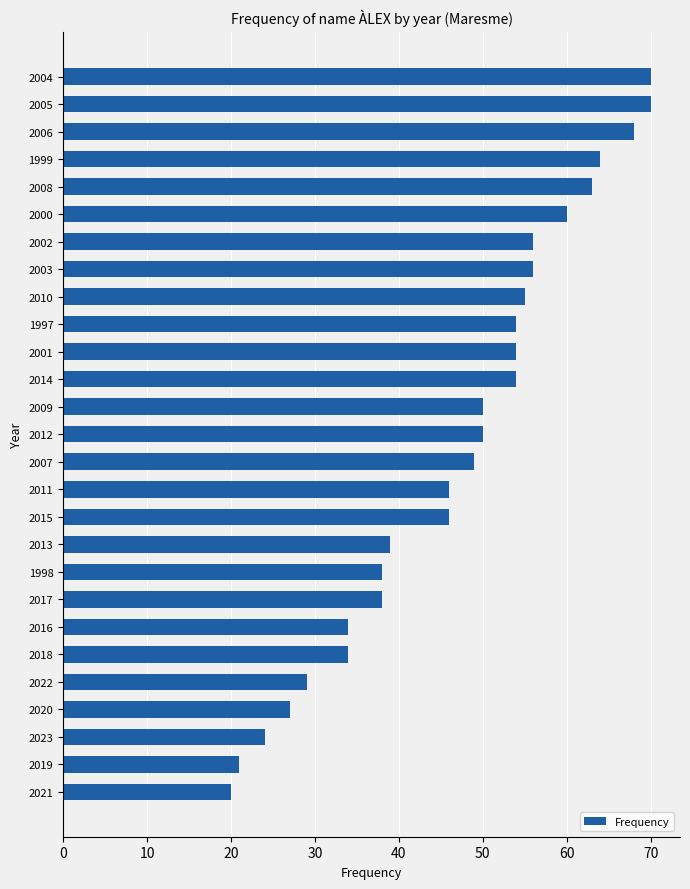

What is the change in value from 2009 to 2000?

+10